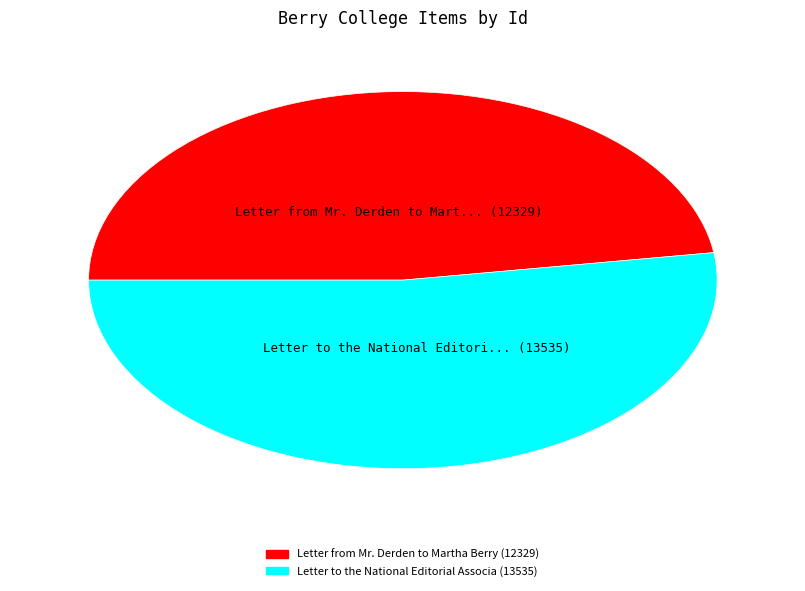

Is there any slice that represents more than half of the pie?

Yes